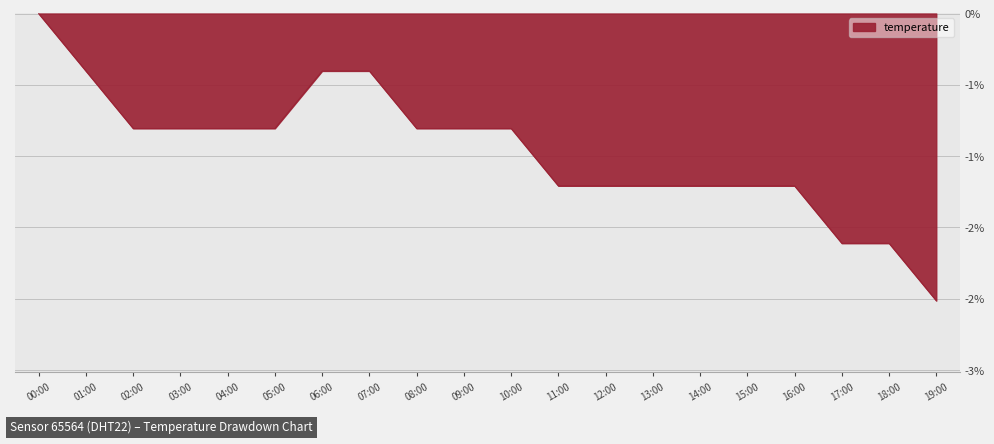

What position from the right is 02:00?

18